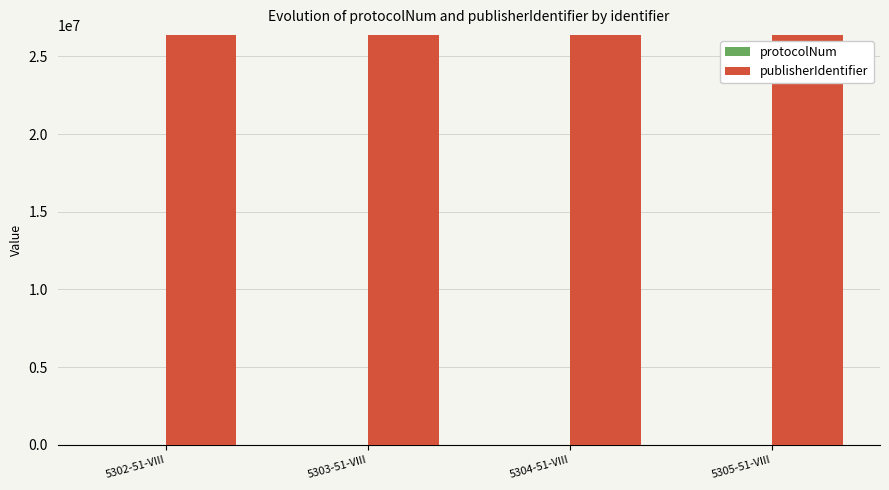

Does the chart contain stacked bars?

No